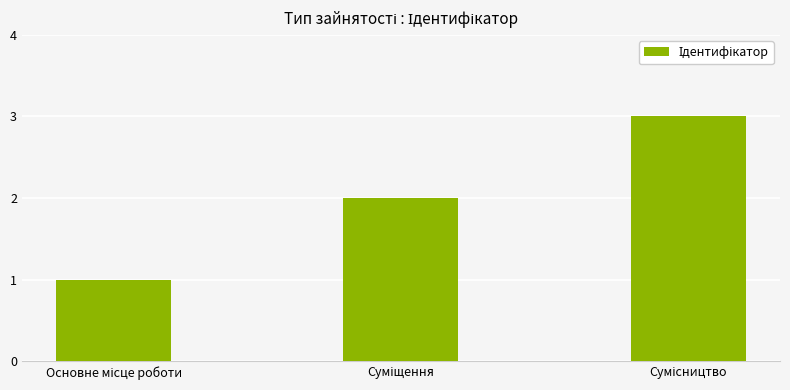

What is the greatest value displayed?

3